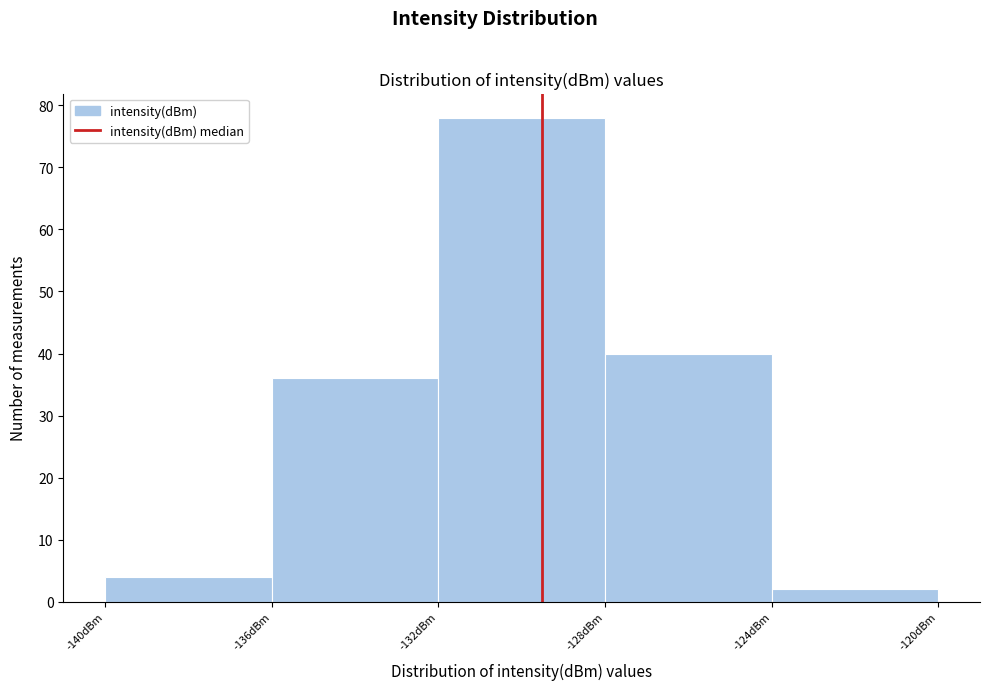

Over which range of the x-axis is the bar tallest?

-132 to -128